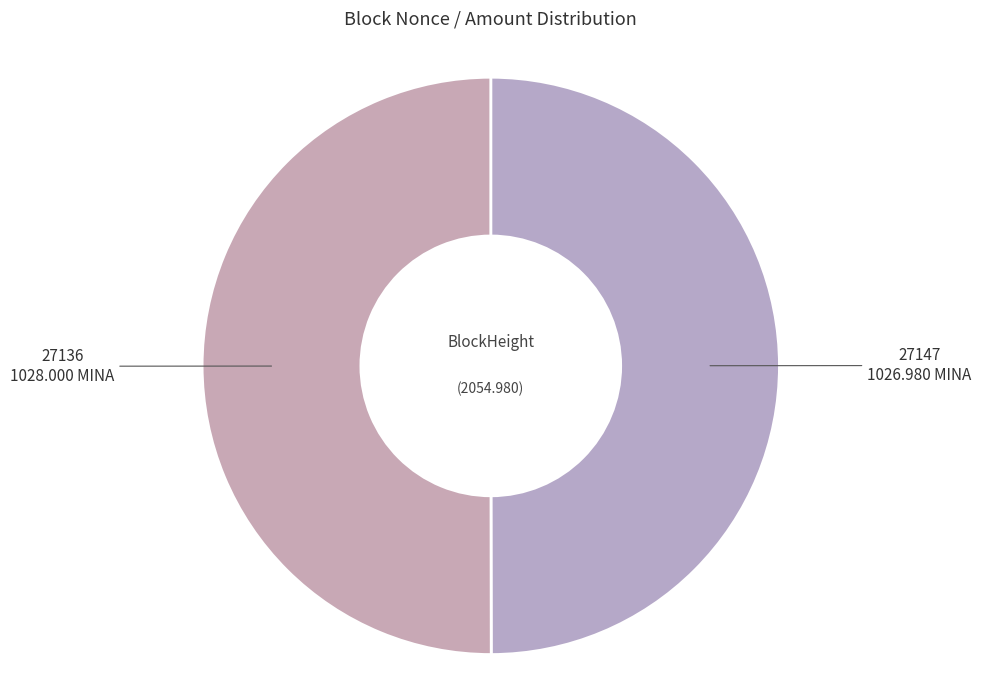

How many segments does this pie chart have?

2